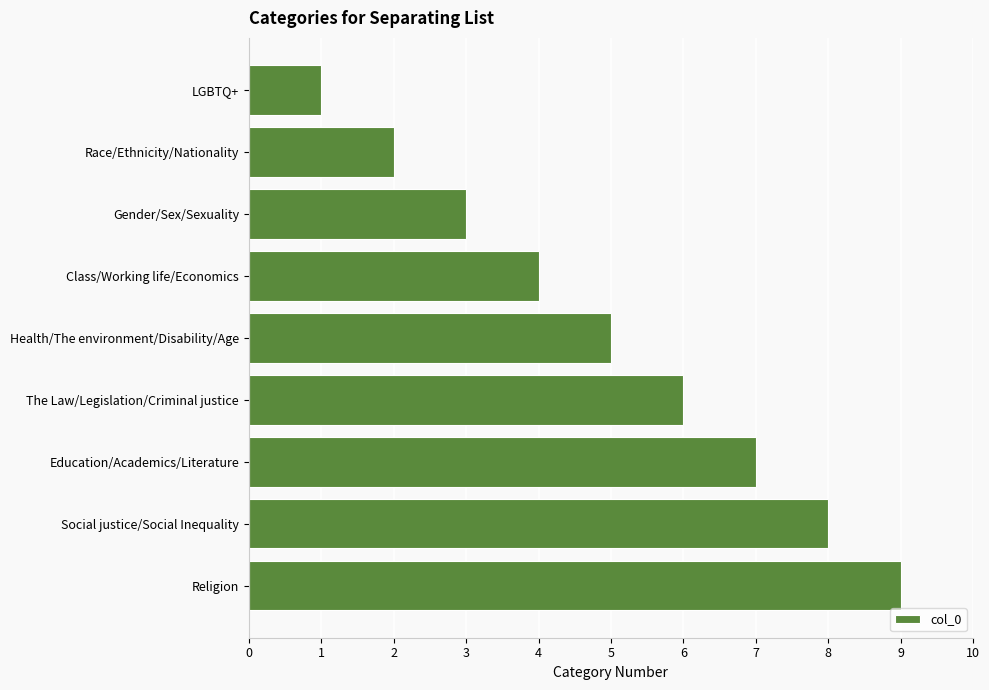

What is the change in value from Race/Ethnicity/Nationality to Social justice/Social Inequality?

+6